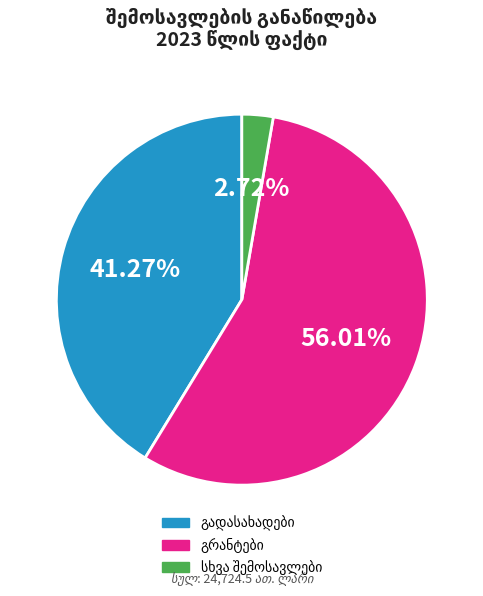

Is there any slice that represents more than half of the pie?

Yes